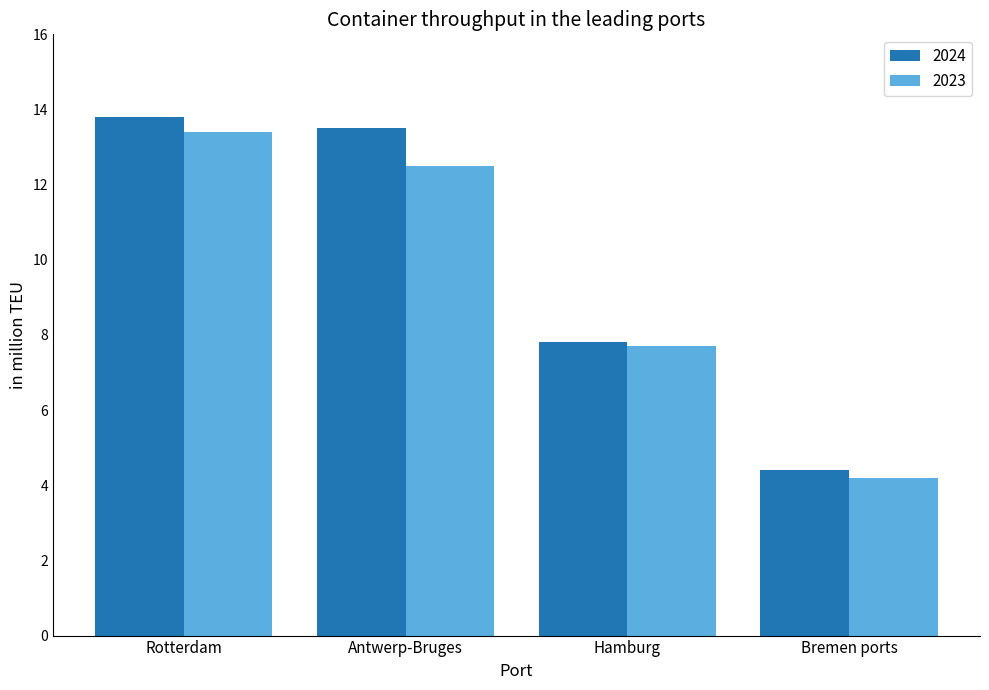

The 2023 series shows 7.7 at Hamburg. True or false?

True